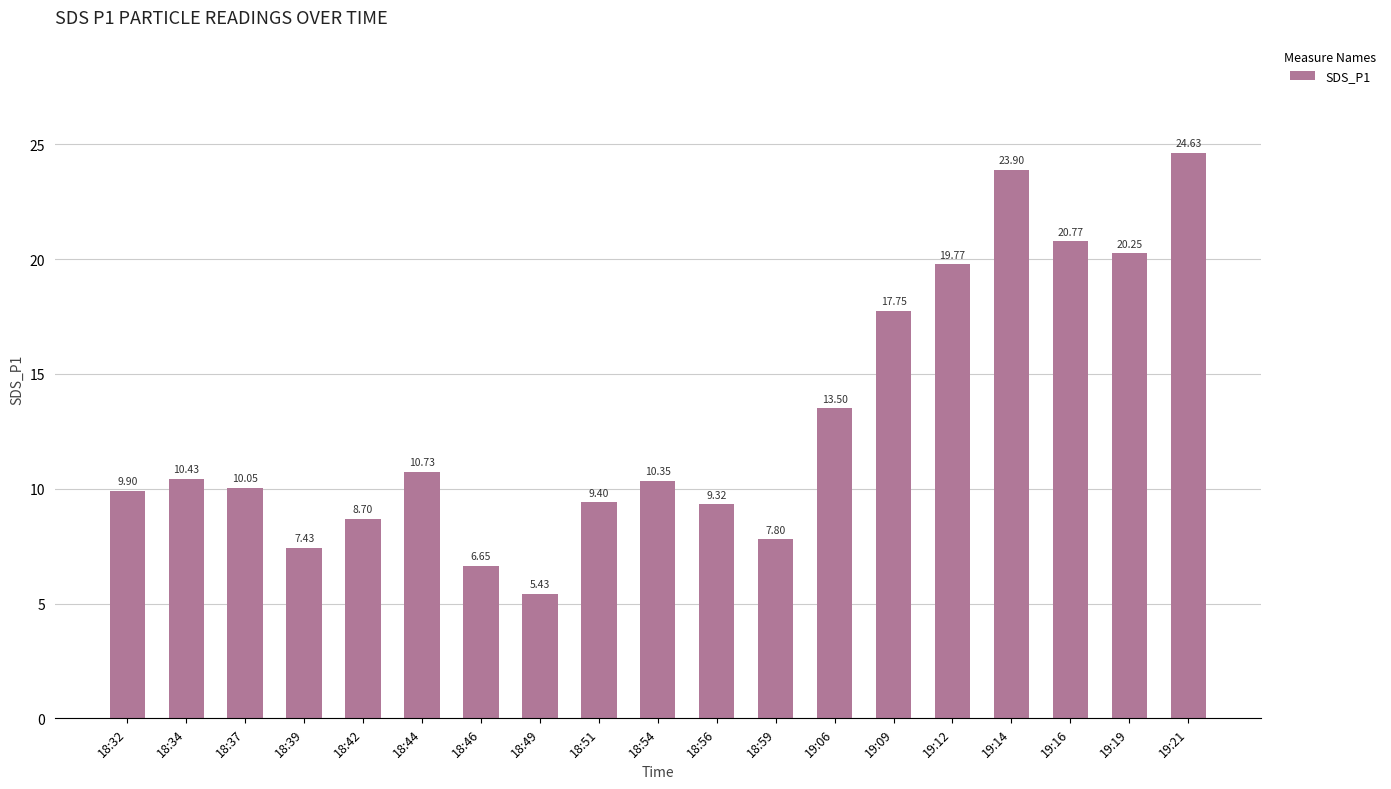

The value at 19:16 is 9.8. True or false?

False